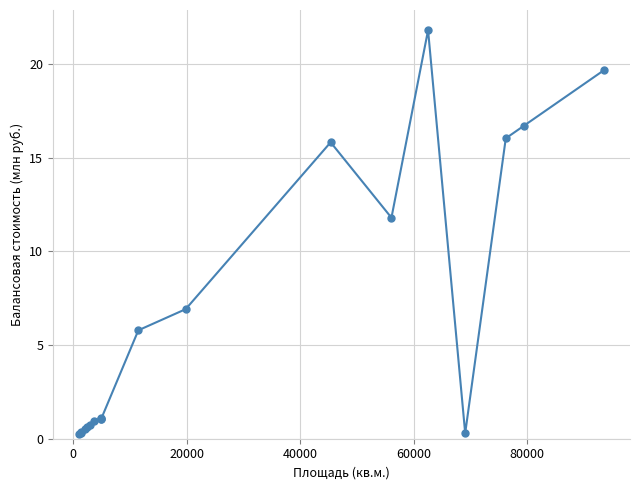

What is the maximum value shown in the chart?

21.8